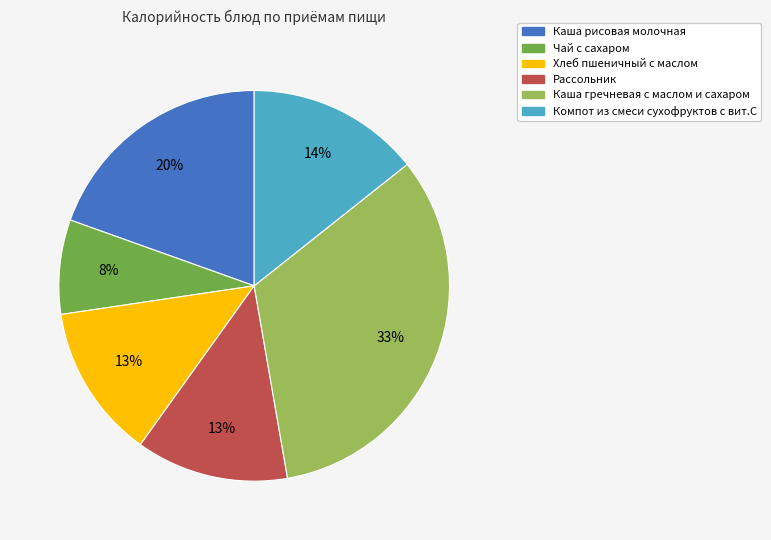

To the nearest percent, what is the difference between the largest and smallest slice percentages?

25%